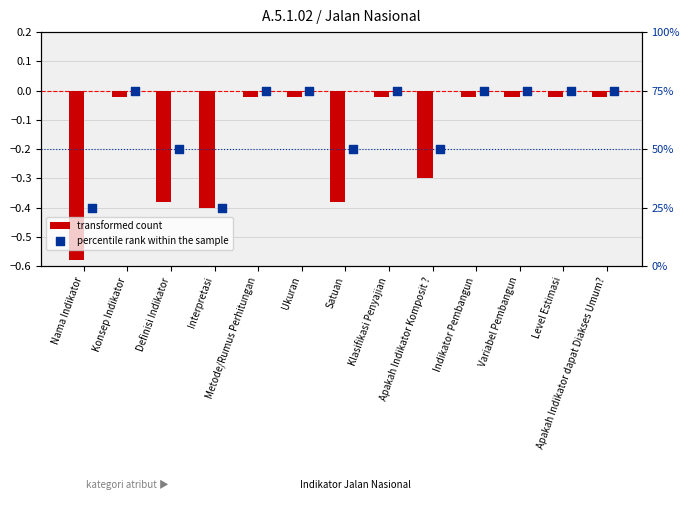

Which series reaches the minimum Y coordinate?

transformed count